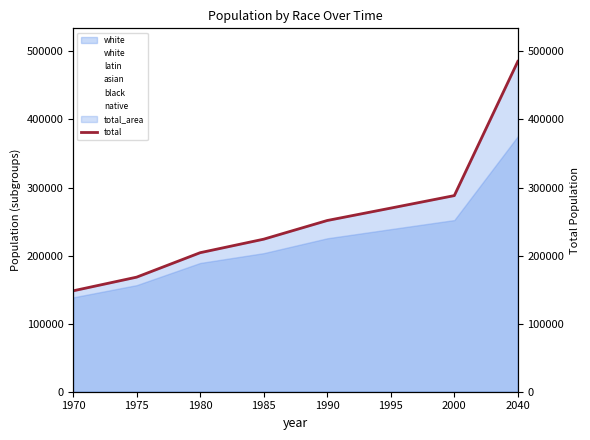

What is the average value of the black series?

2251